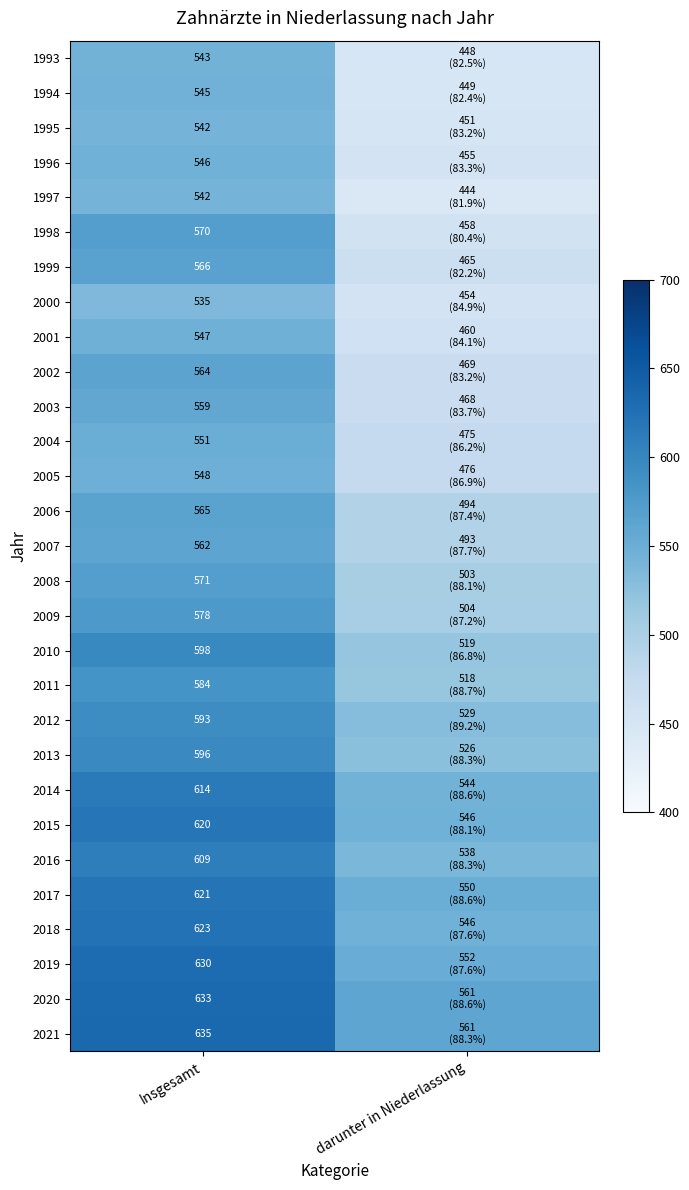

The value of 1996 at Insgesamt is 770. True or false?

False